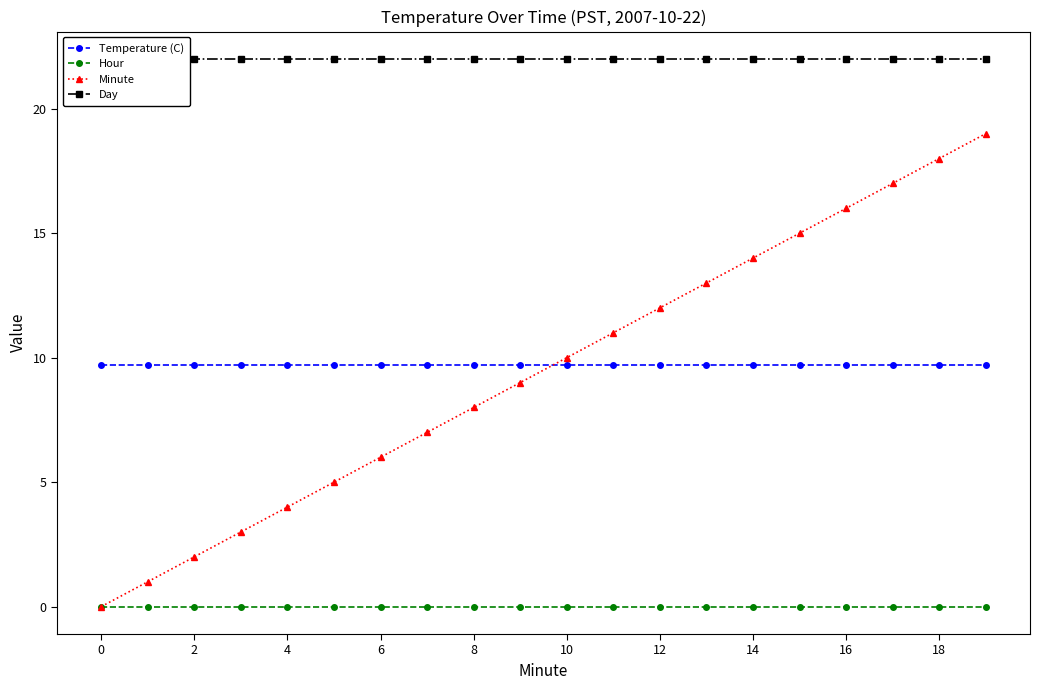

True or false: Minute has more than 1 interior local peaks.

False